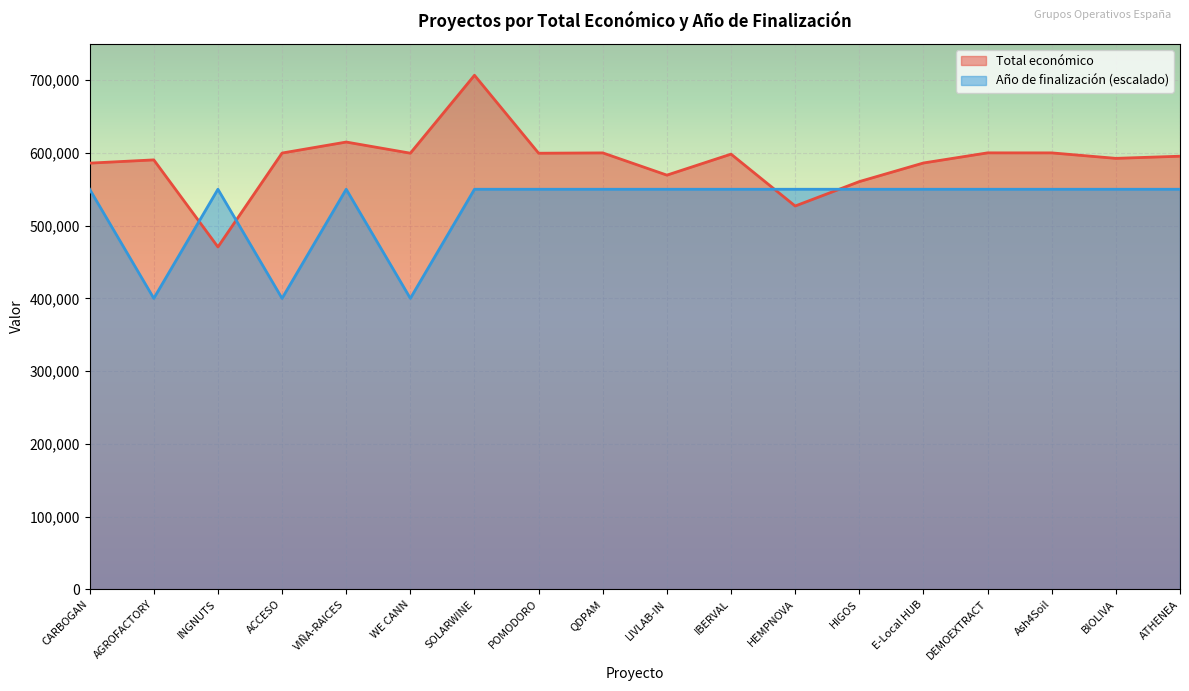

What position from the left is SOLARWINE?

7